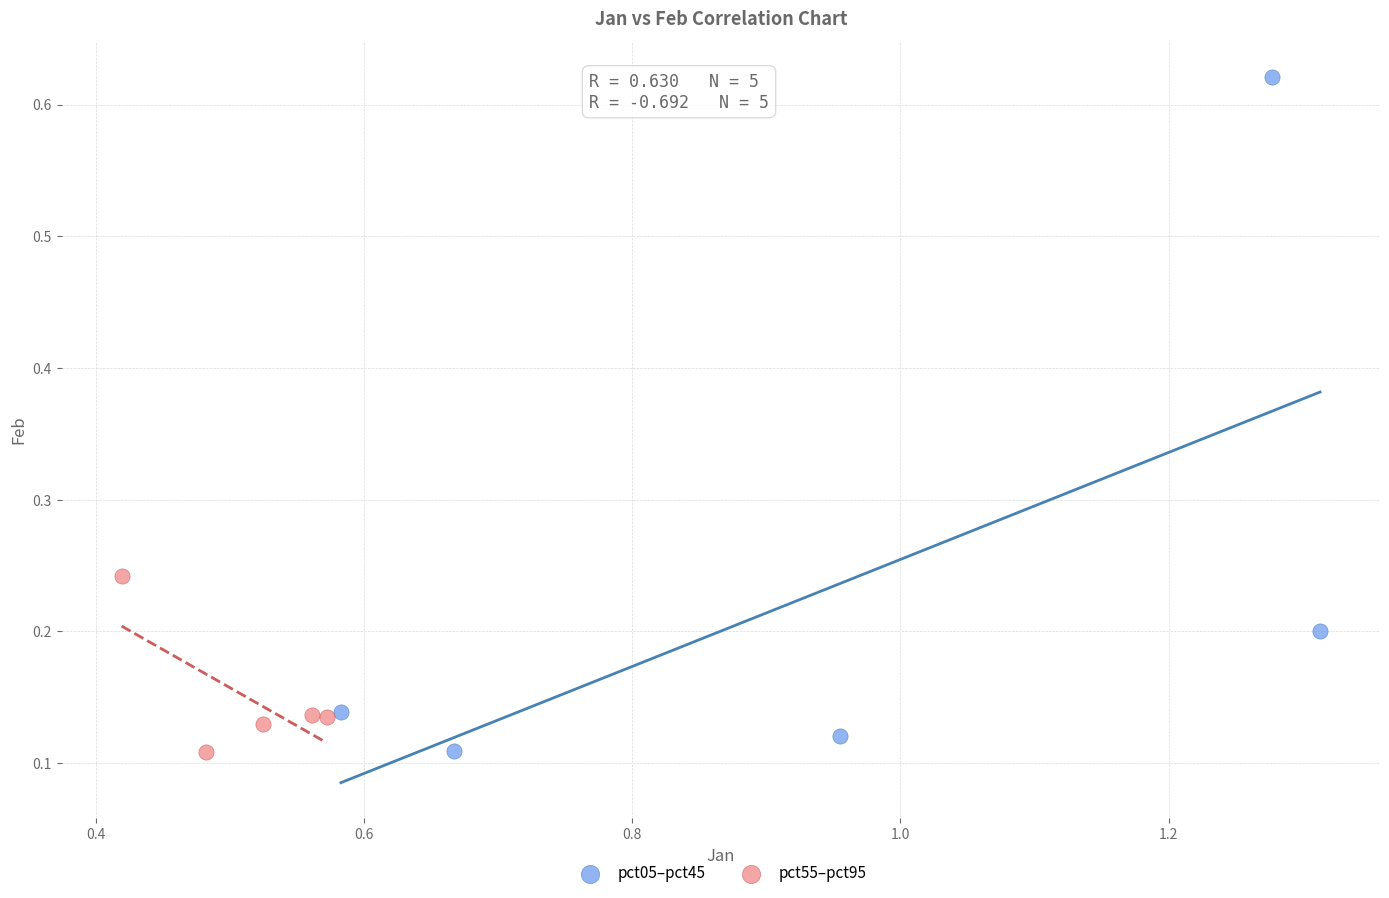

Which series has the largest Y range (max minus min)?

pct05–pct45